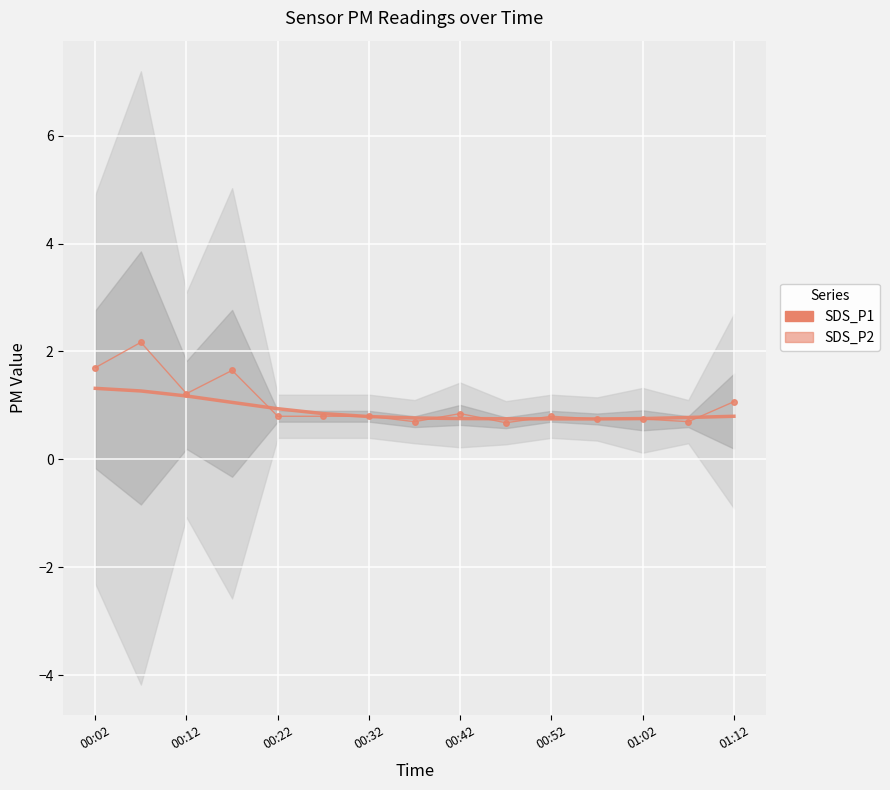

The value of SDS_P2 (smoothed) at 01:02 is 0.4. True or false?

False